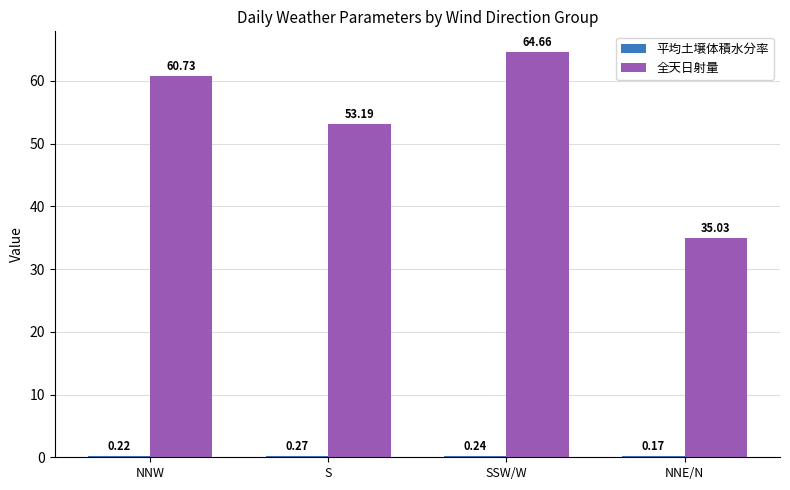

Which series changed the most between SSW/W and NNE/N?

全天日射量